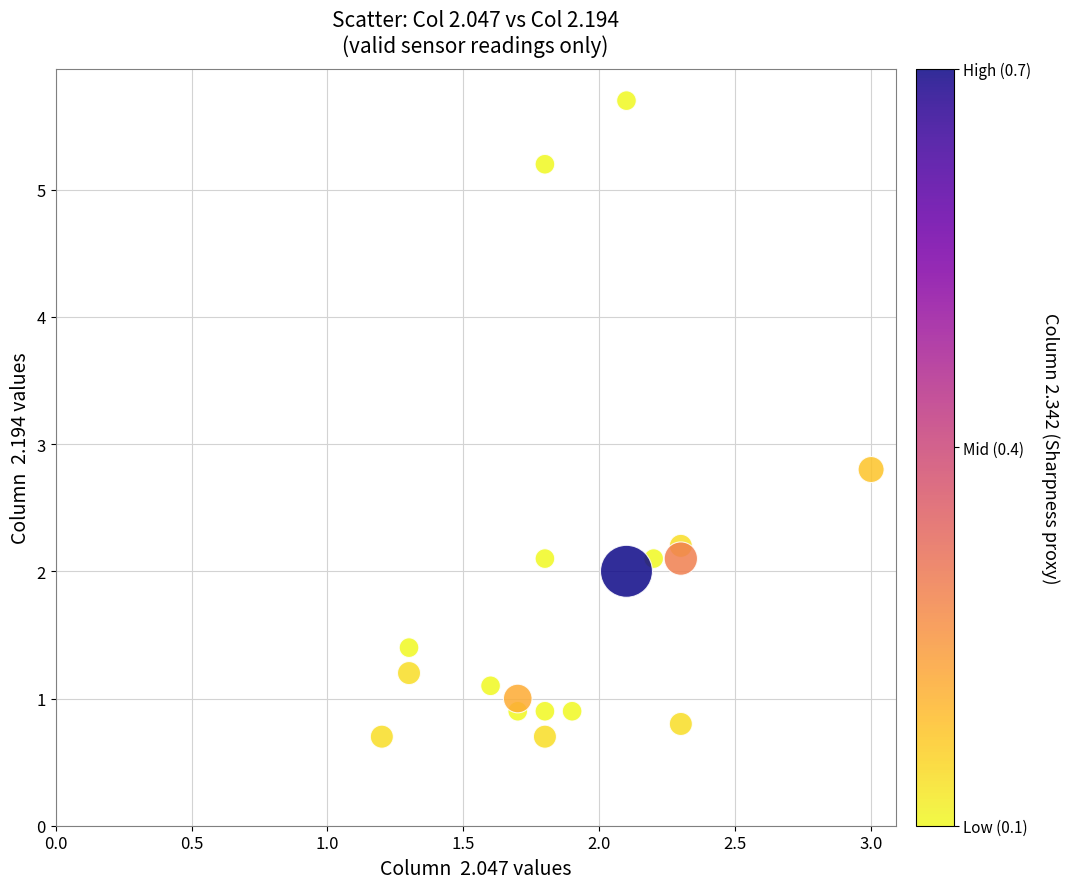

What Y value in the scatter plot is closest to 3?

2.8